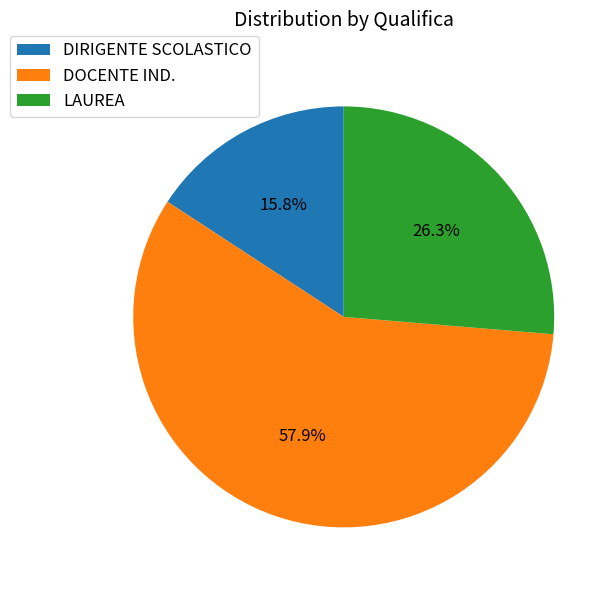

What is the smallest slice in the pie chart?

DIRIGENTE SCOLASTICO